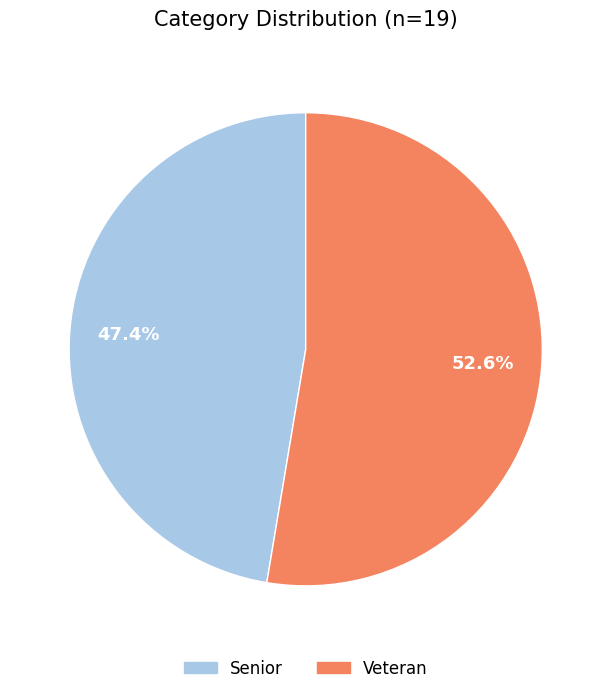

To the nearest percent, what is the difference between the largest and smallest slice percentages?

5%